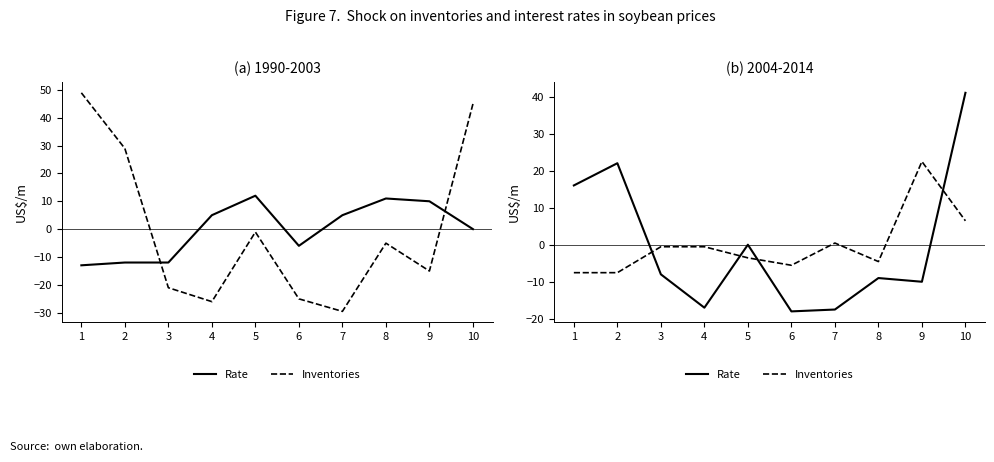

At which label does Inventories first exceed 0?

7